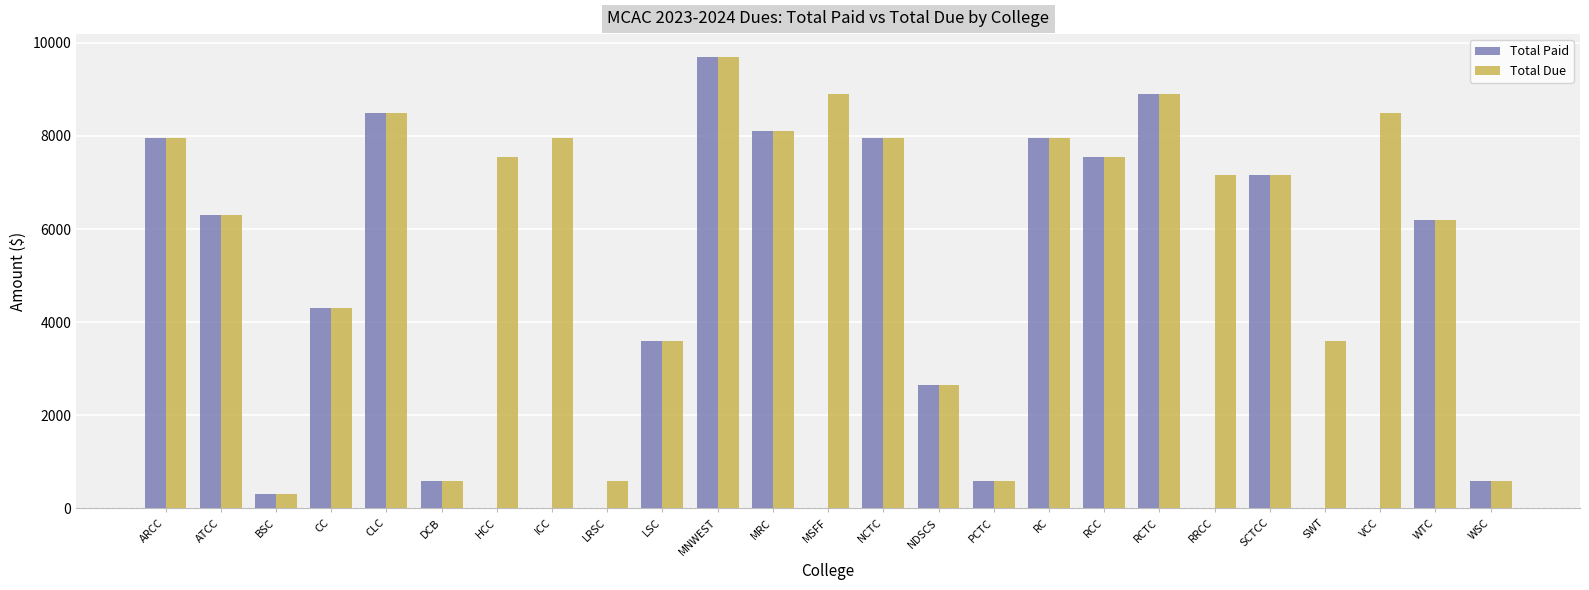

At which label is Total Paid closest to 4850?

CC